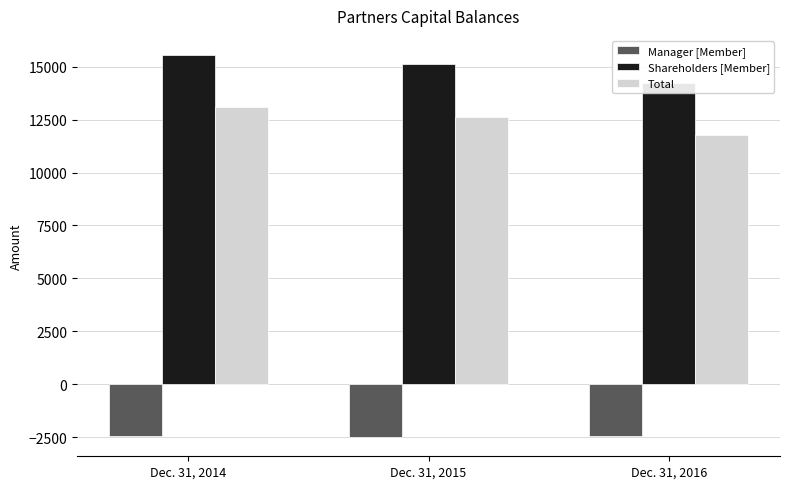

At which category does the chart reach its minimum across all series?

Dec. 31, 2015